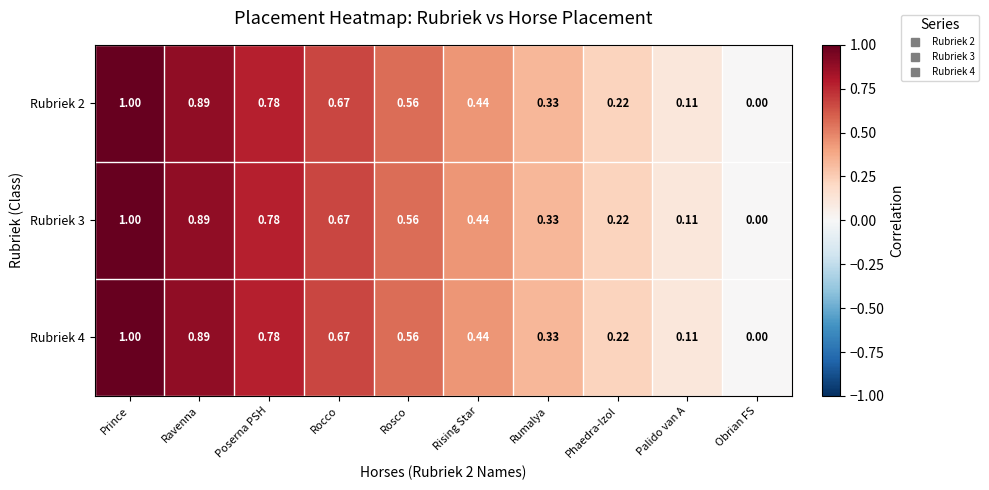

Which category has the lowest value across all series?

Obrian FS